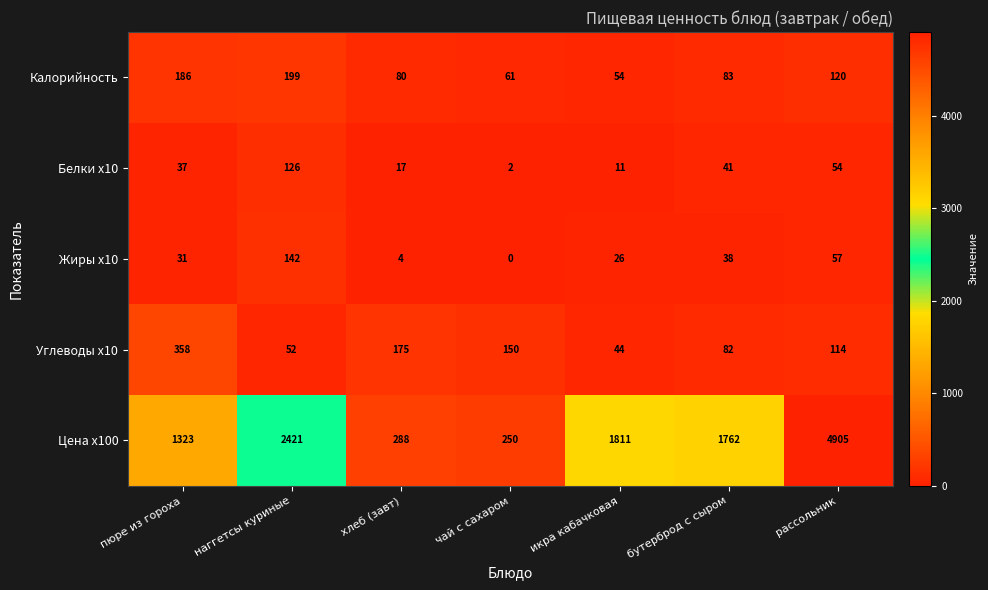

How many series are shown in this chart?

5